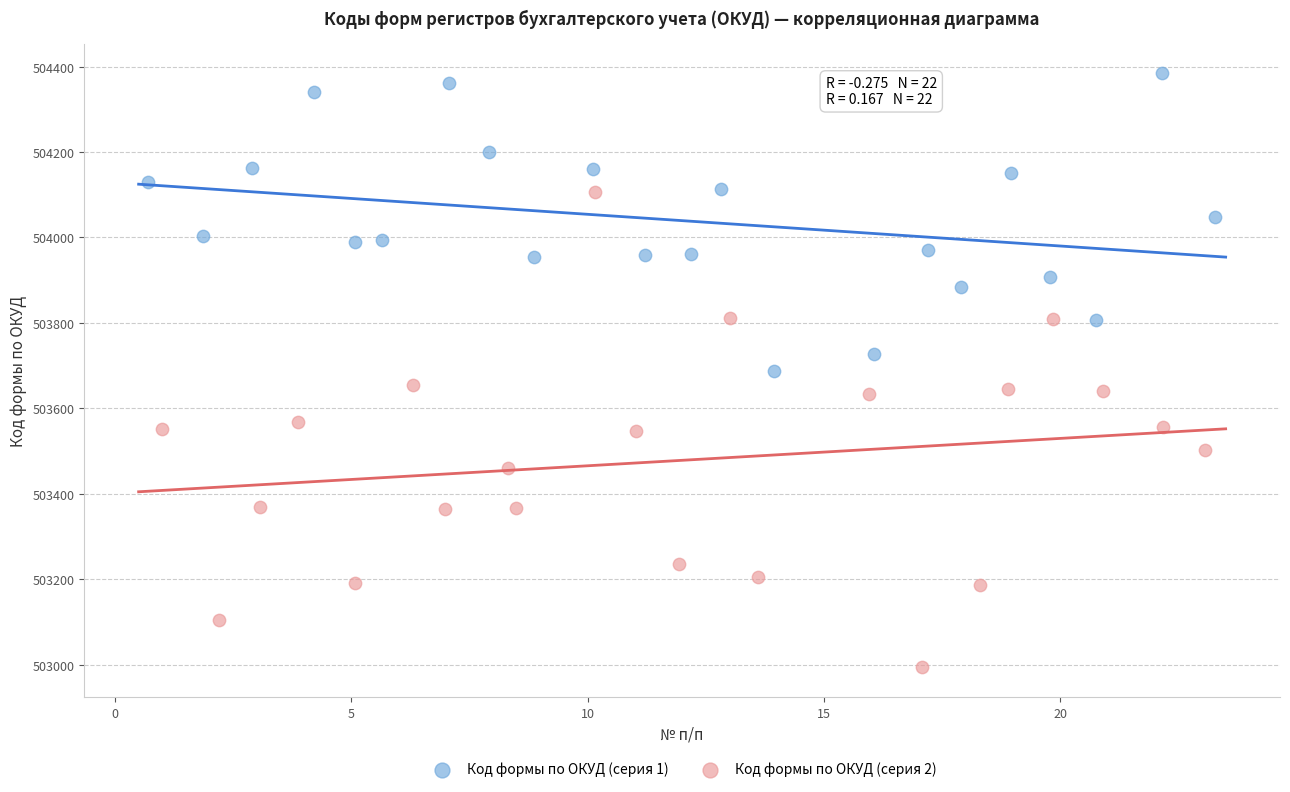

Which series has the largest Y range (max minus min)?

Код формы по ОКУД (серия 2)